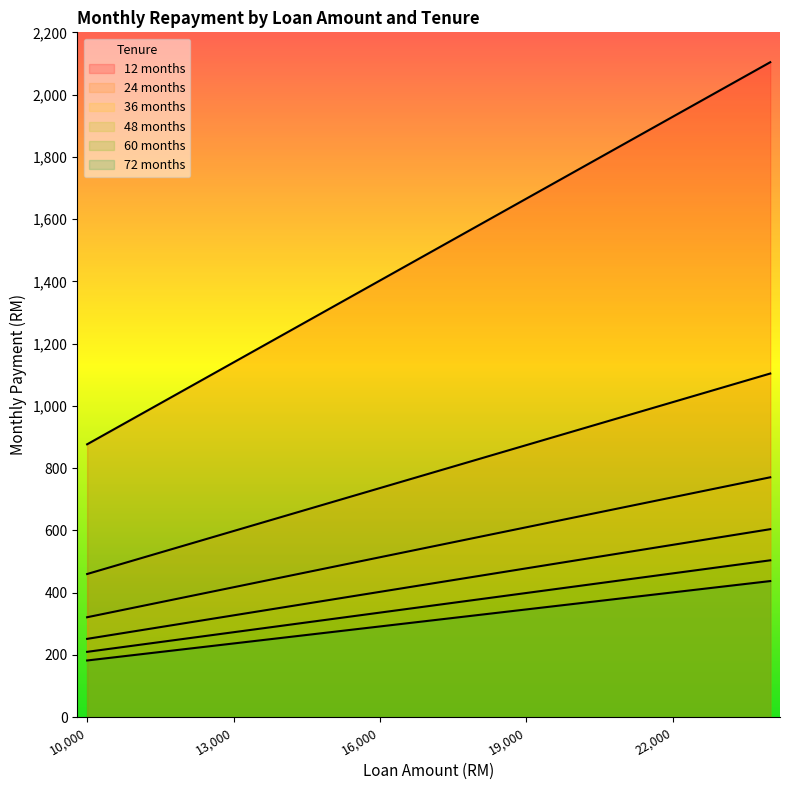

At which label does 60 months reach its minimum?

10000